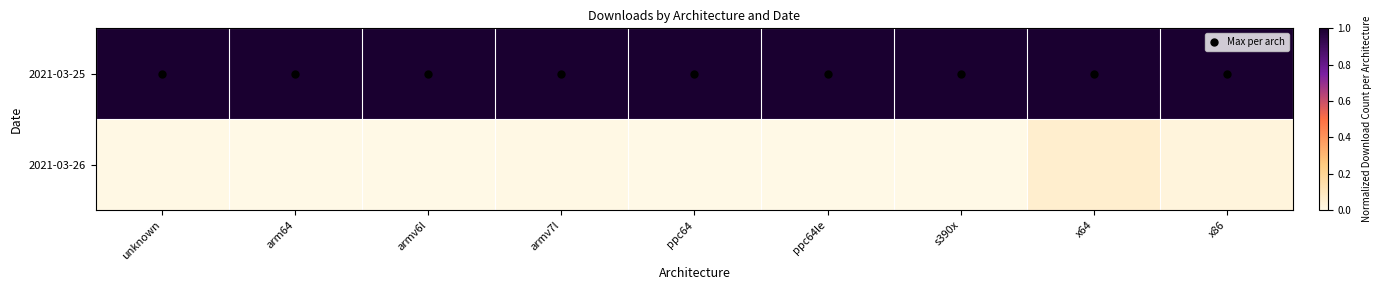

How many categories are shown in the chart?

9